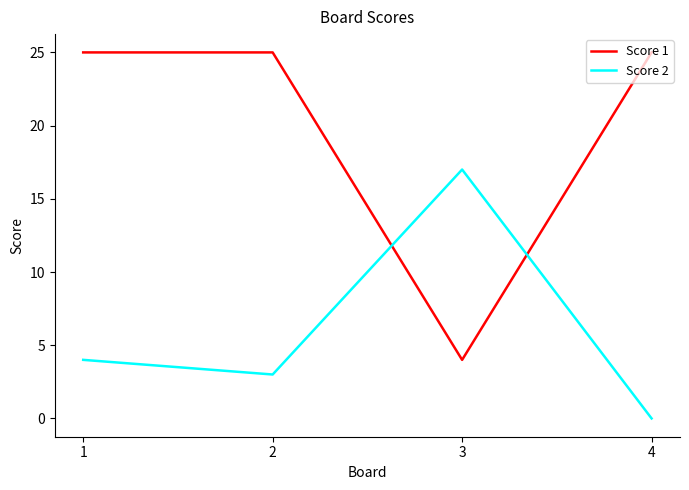

How many values in the Score 2 series are below 4?

2